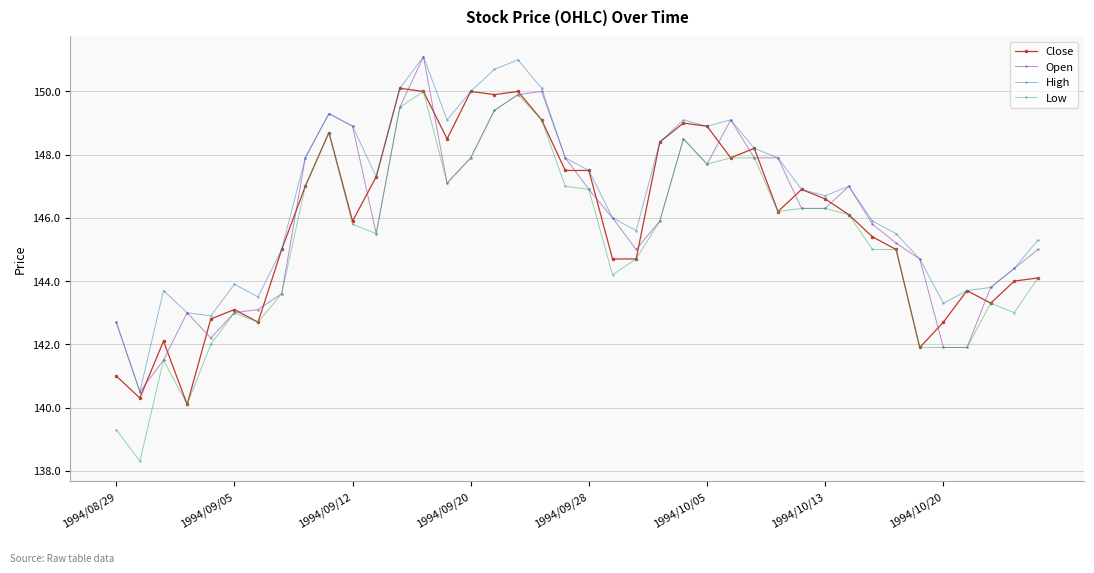

True or false: Low and High intersect in this chart.

False